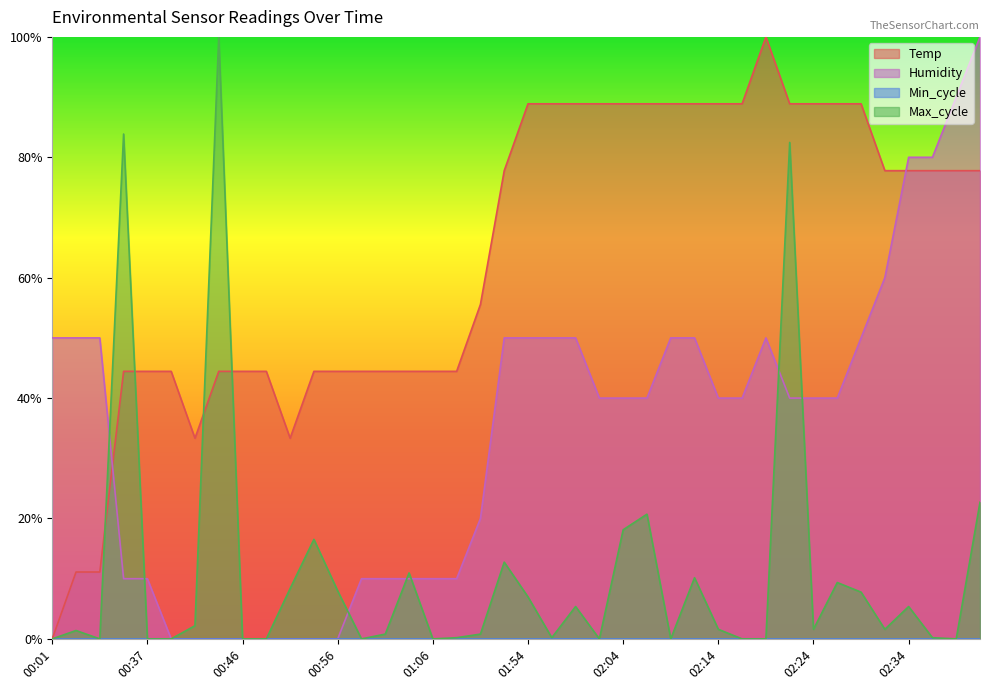

Which series has the largest total across all categories?

Temp